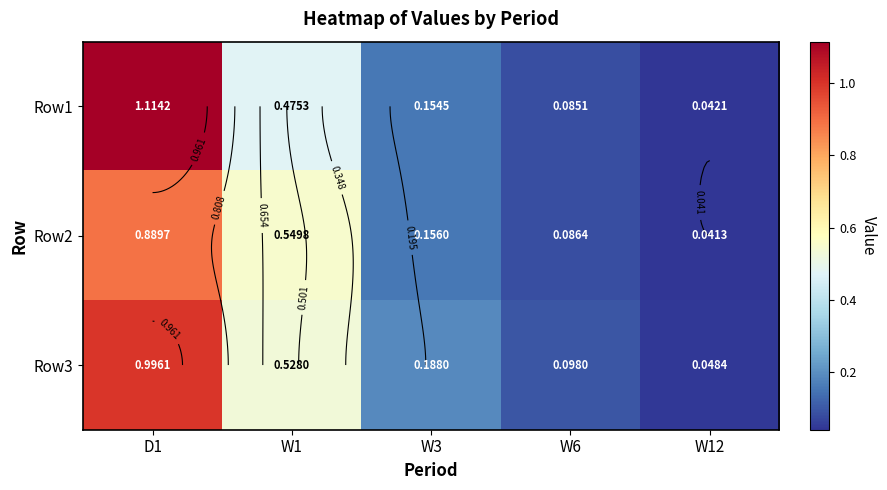

True or false: Row1 has a value of 0.2 at W3.

True